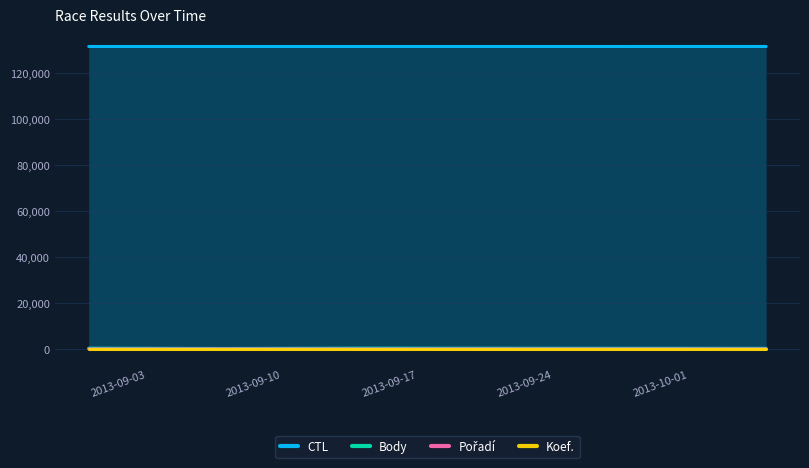

Which series has the largest total across all categories?

CTL